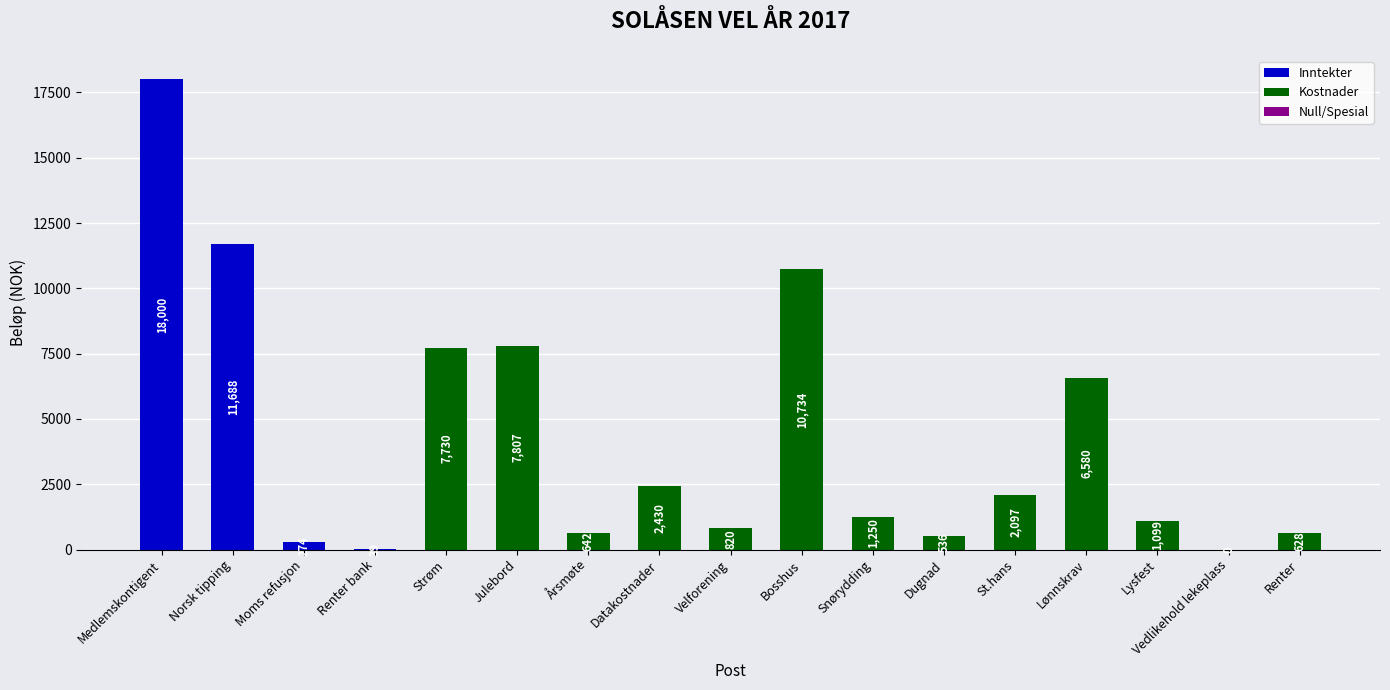

What is the change in value from Snørydding to Vedlikehold lekeplass?

-1250.0